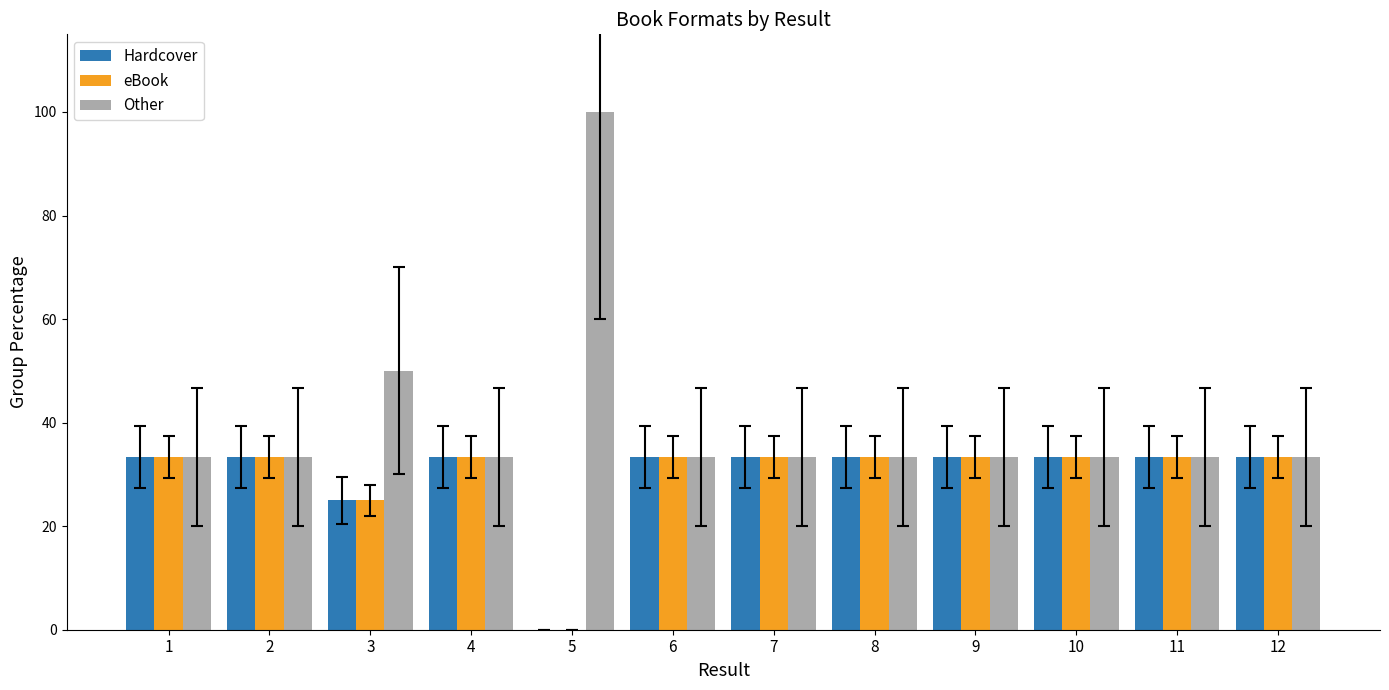

What is the total value across all series at 6?

100.0